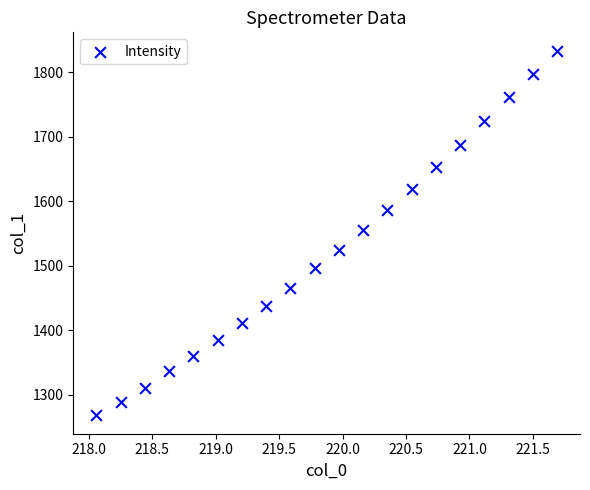

What is the range of X values (max minus min)?

3.6